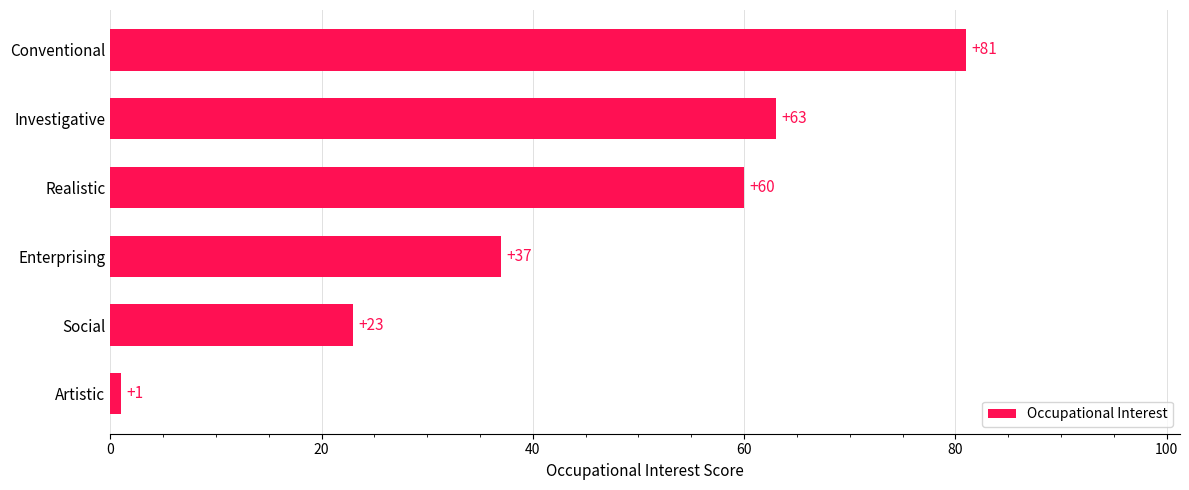

True or false: the data shows 23 at Social.

True